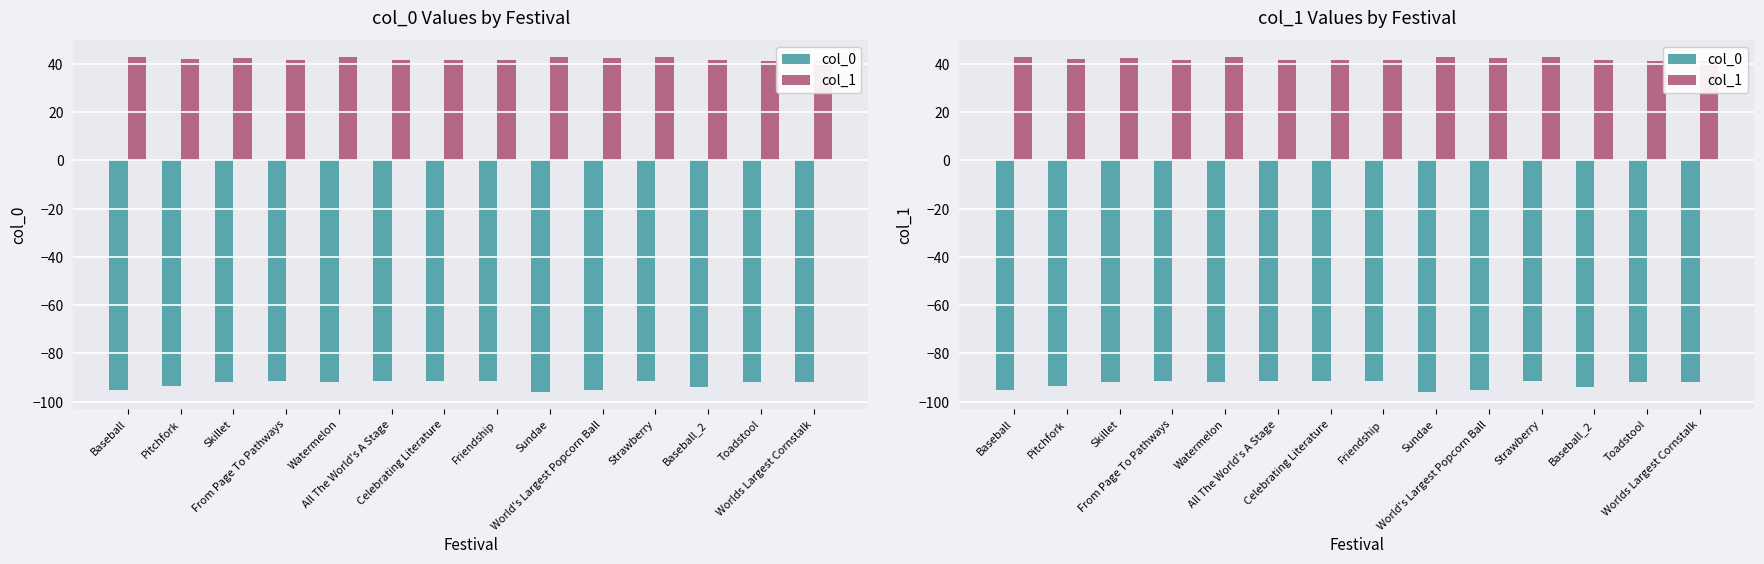

List the series in order of their peak value, lowest first.

col_0, col_1